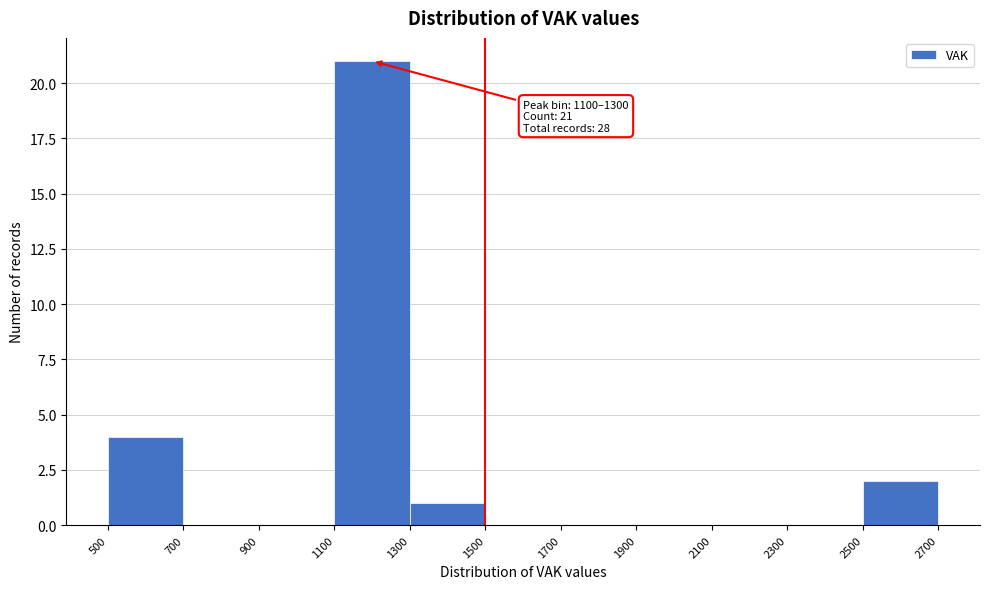

Over which range of the x-axis is the bar tallest?

1100 to 1300